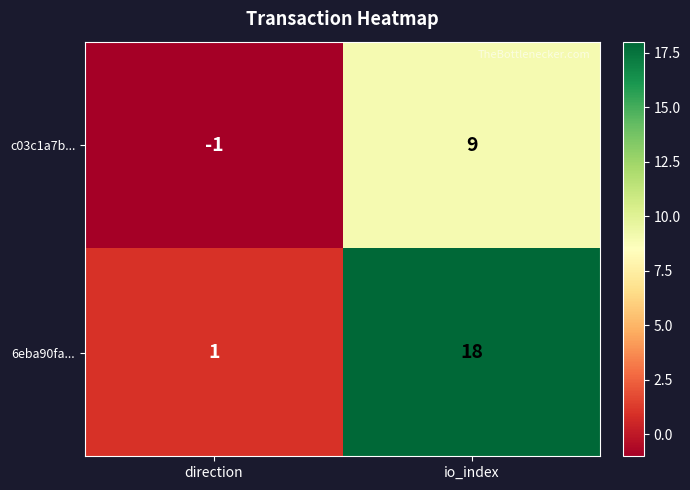

Rank the series by their maximum value, from highest to lowest.

6eba90fa..., c03c1a7b...